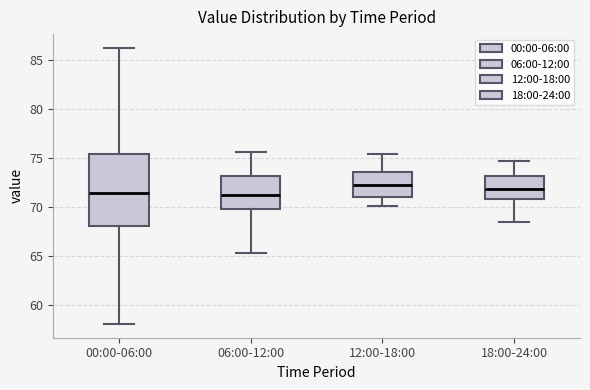

Where is the upper edge of the box for 12:00-18:00 on the y-axis? The values are not printed on the chart, so give them approximately, as read against the axis.

73.5